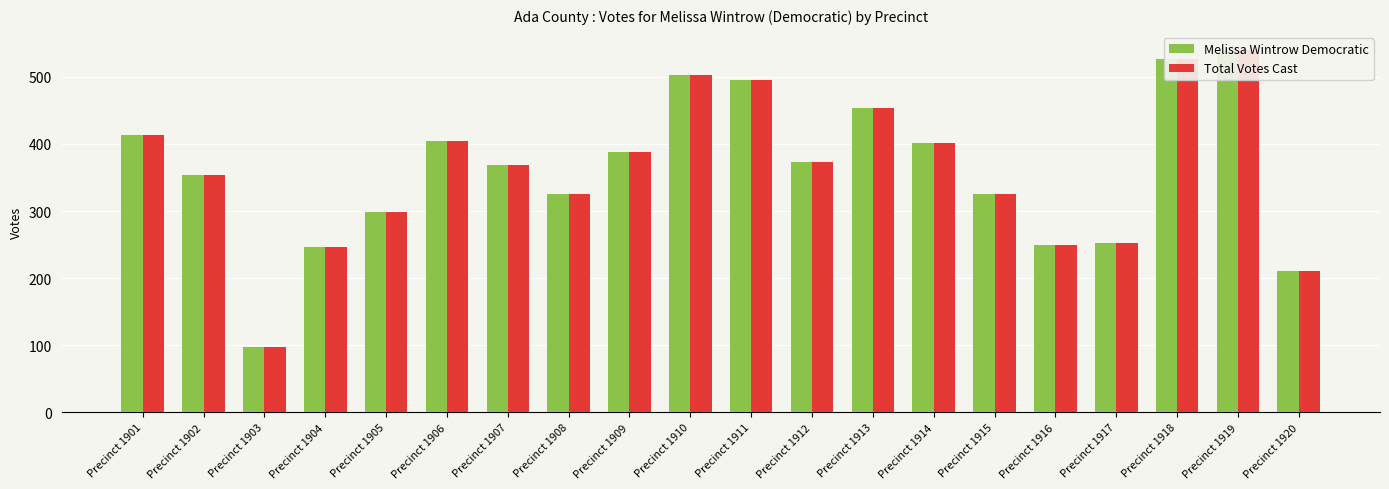

The Total Votes Cast series shows 204 at Precinct 1906. True or false?

False